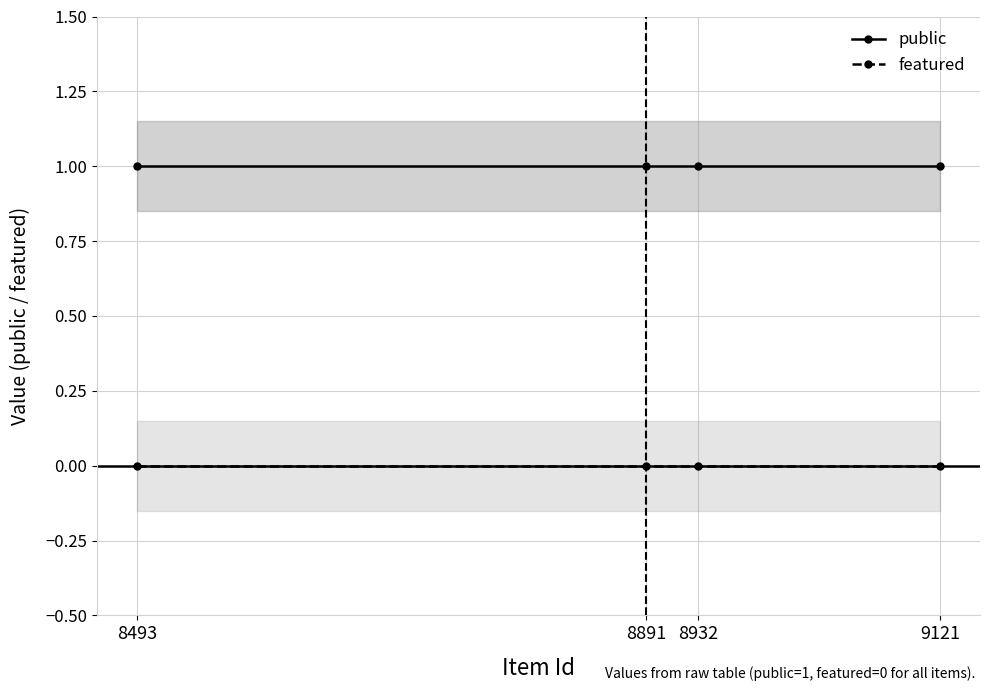

Which label corresponds to the largest value in the chart?

8493